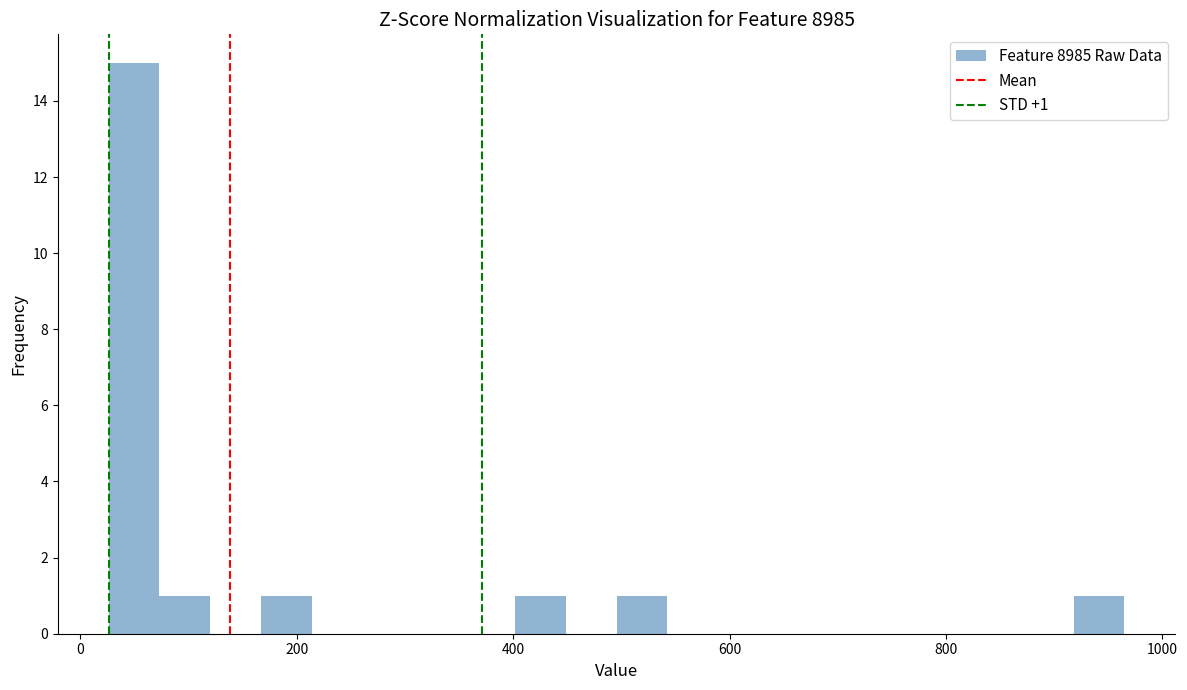

Around what value on the x-axis is the tallest bar? Give the approximate position of its centre, as read against the axis.

40